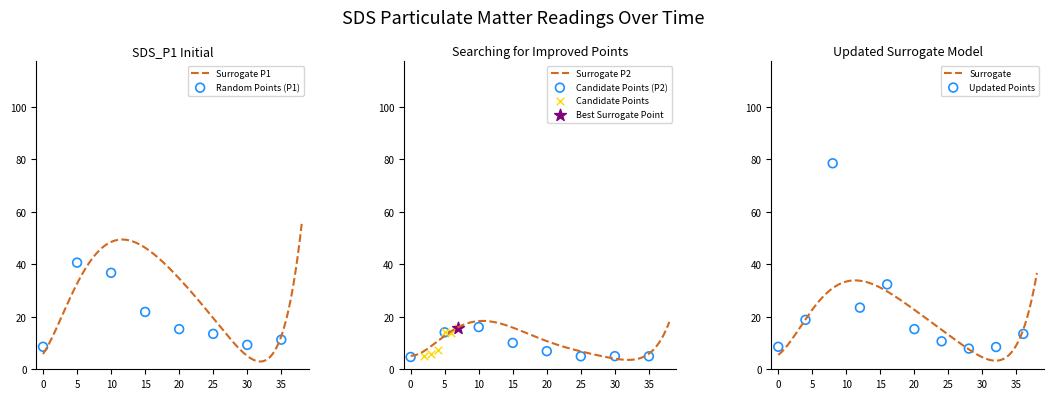

What is the maximum value for Surrogate P1?

55.4